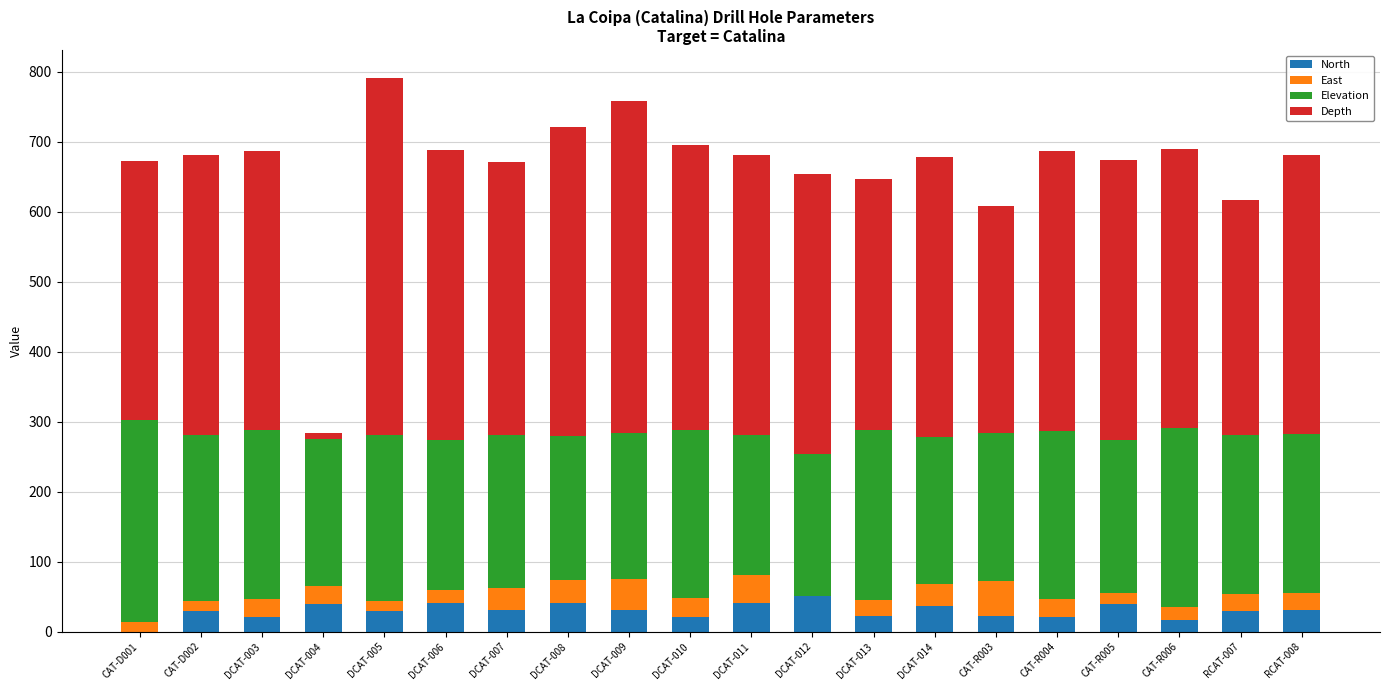

What is the sum of all North values?

592.3